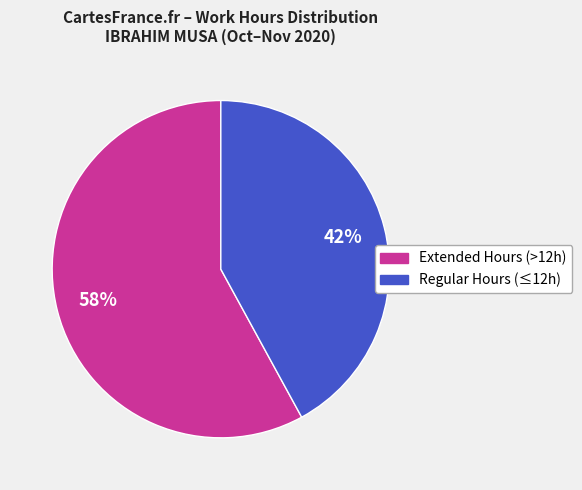

Does any single category account for the majority?

Yes